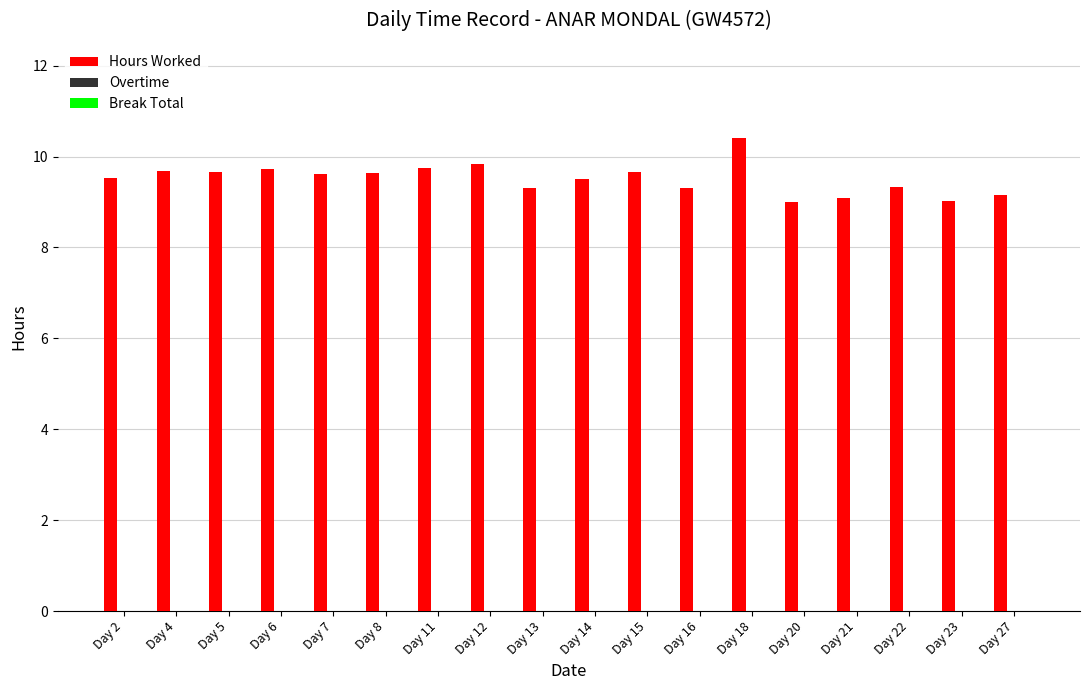

What is the ratio of the value at Day 21 to the value at Day 11?

0.9